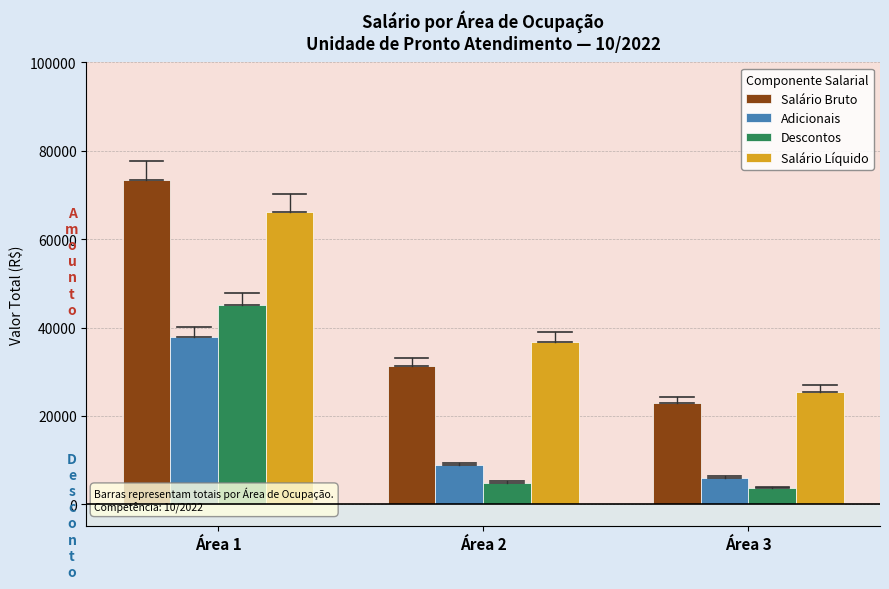

At Área 3, list the series in order from largest to smallest.

Salário Líquido, Salário Bruto, Adicionais, Descontos